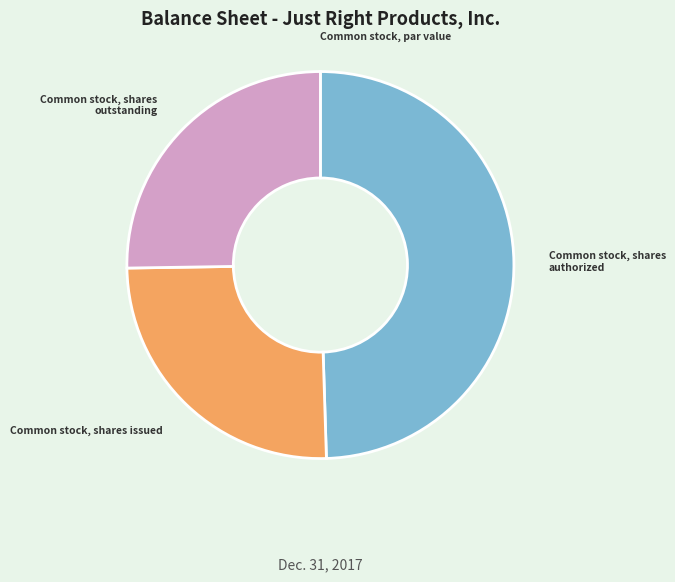

What is the ratio of the value at Common stock, shares outstanding to the value at Common stock, shares authorized?

0.5